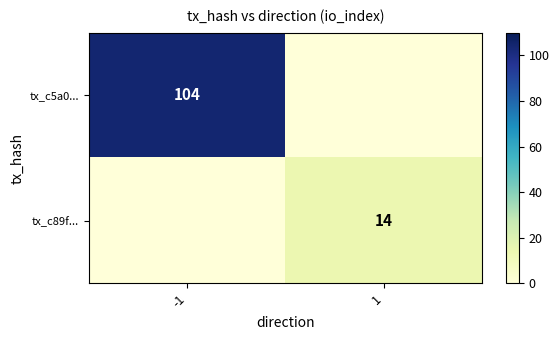

Is it true that tx_c89f... equals 9 at 1?

False